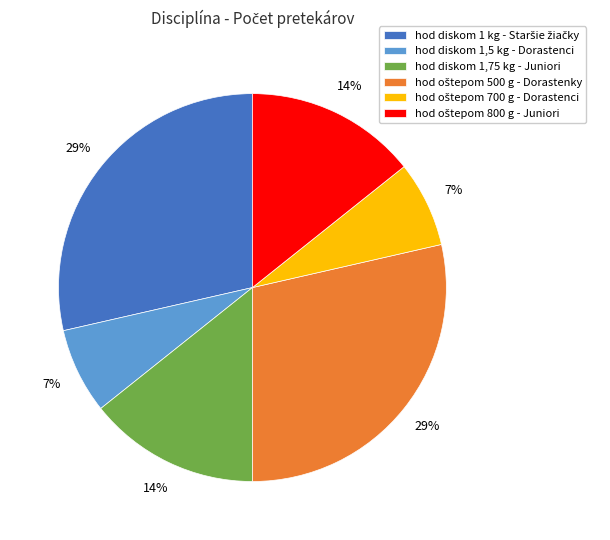

Is there any slice that represents more than half of the pie?

No